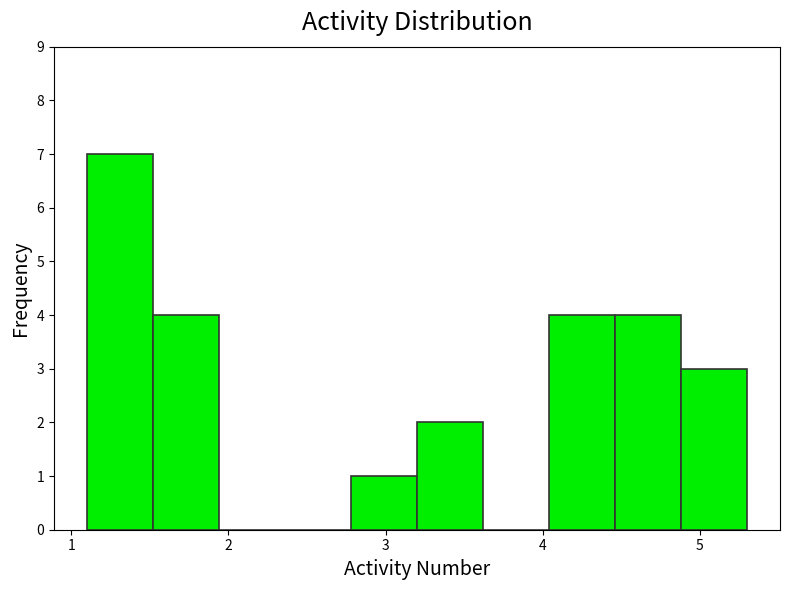

Reading left to right, transcribe this chart: for each bar, give the range it covers on the x-axis and its height. Neither the bar edges nor the heights are printed on the chart, so give them approximately, as read against the axes.

1.10 to 1.52: 7
1.52 to 1.94: 4
1.94 to 2.36: 0
2.36 to 2.78: 0
2.78 to 3.20: 1
3.20 to 3.62: 2
3.62 to 4.04: 0
4.04 to 4.46: 4
4.46 to 4.88: 4
4.88 to 5.30: 3